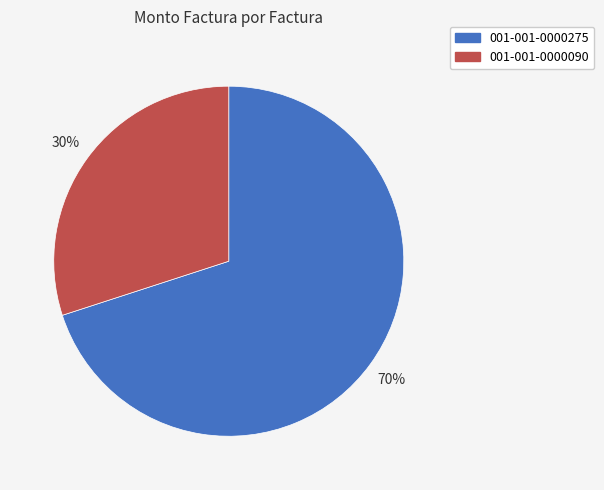

To the nearest percent, what percentage of the pie is 001-001-0000090?

30%